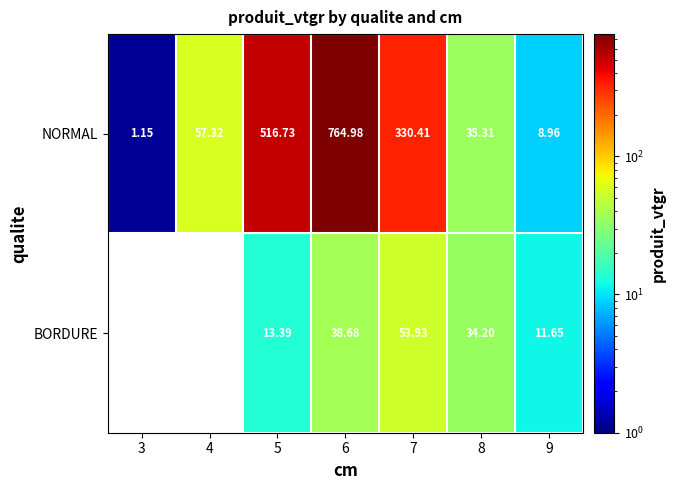

What is the difference between the highest and lowest values at 7?

276.5